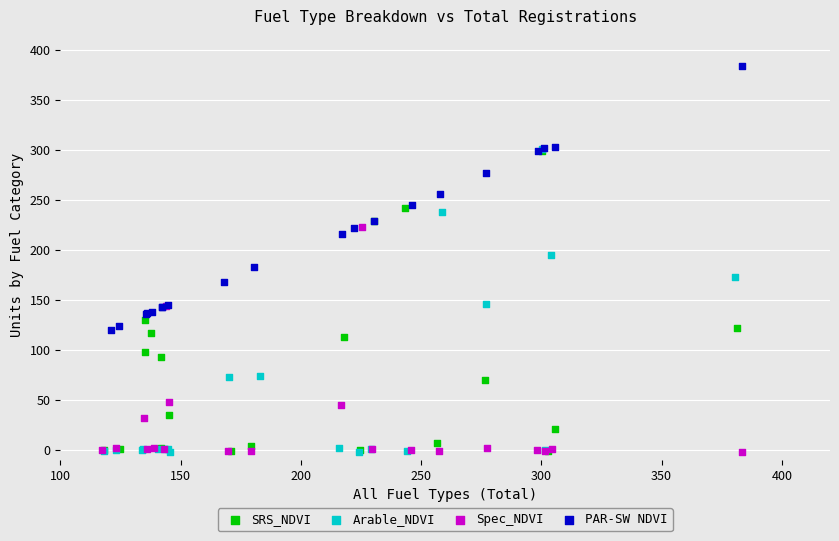

Which series contains the highest Y value?

PAR-SW NDVI